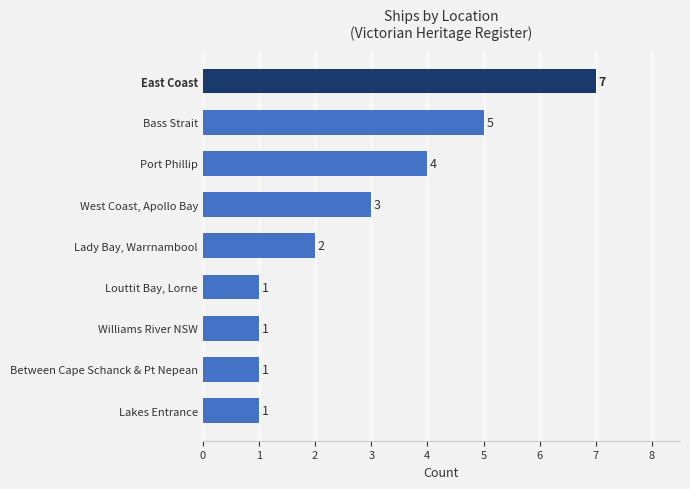

True or false: the data shows 3 at West Coast, Apollo Bay.

True